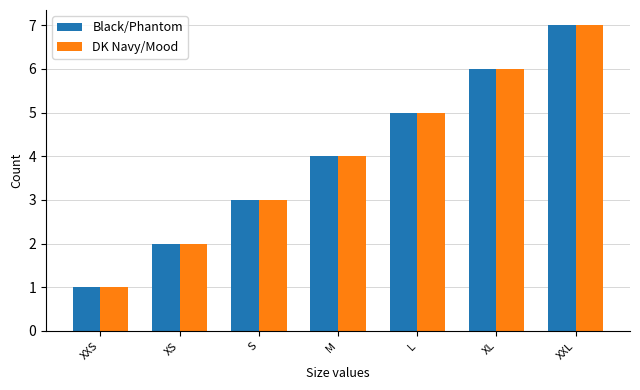

What is the highest value of the DK Navy/Mood series?

7